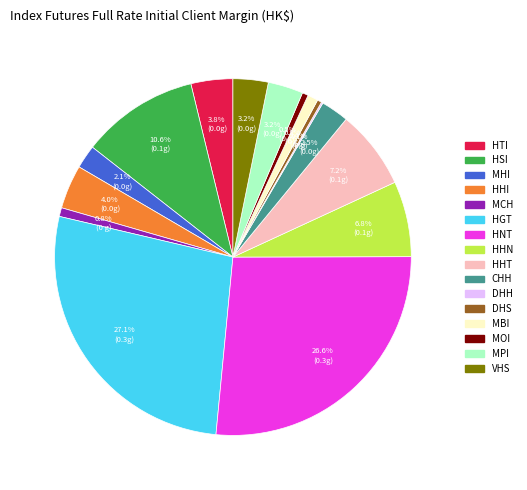

How much of the chart is everything except MBI?

99.1%